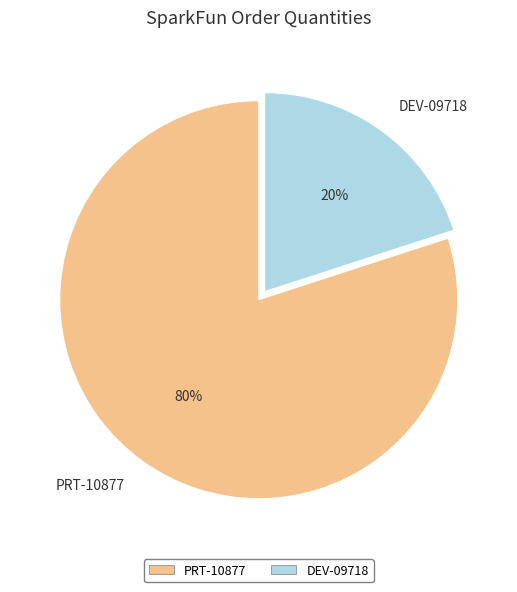

Does DEV-09718 account for over 50% of the chart?

No